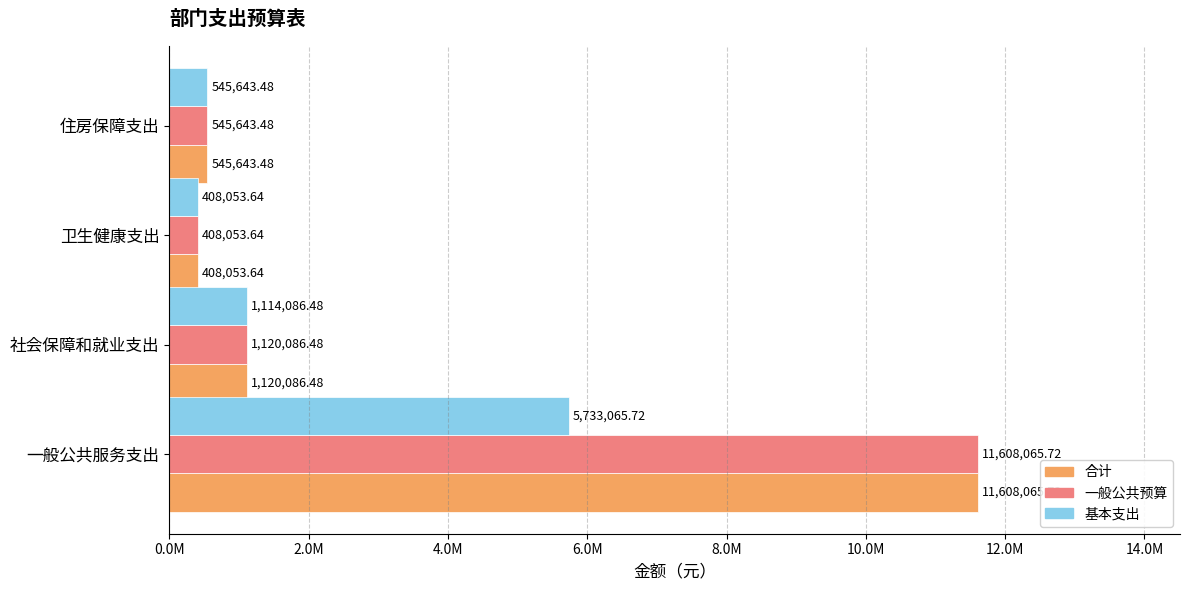

Which category has the highest value across all series?

一般公共服务支出